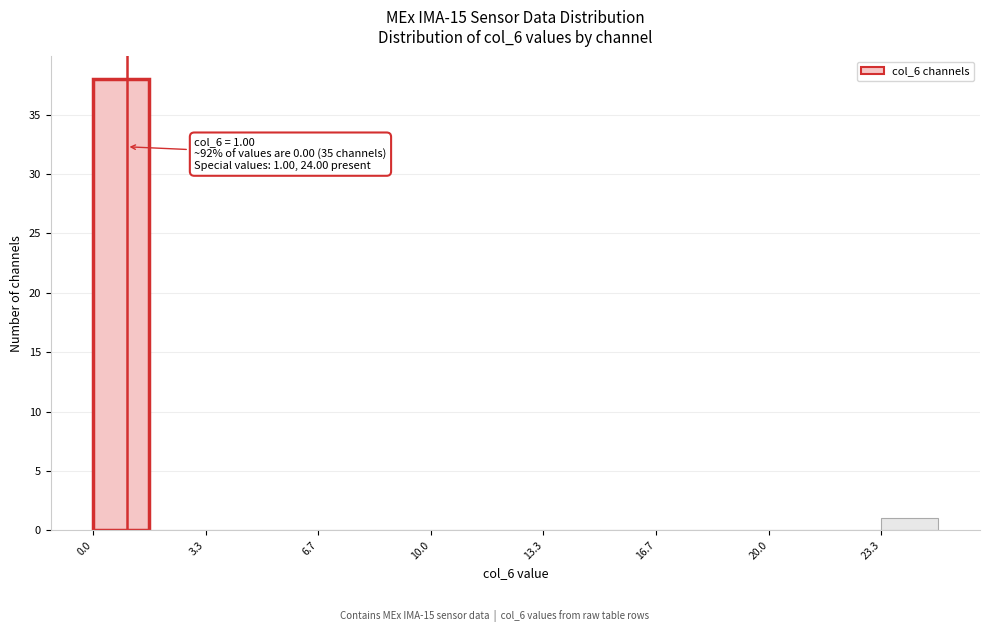

Around what value on the x-axis is the tallest bar? Give the approximate position of its centre, as read against the axis.

1.0